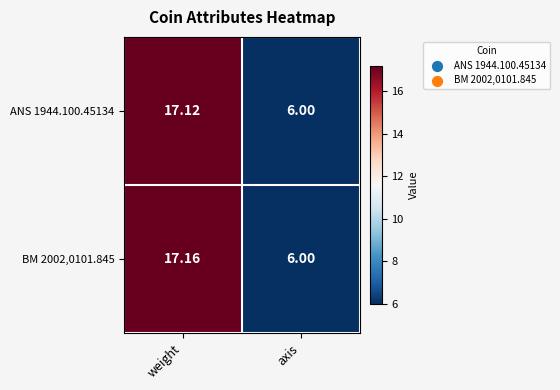

At how many categories does at least one series exceed 11?

1